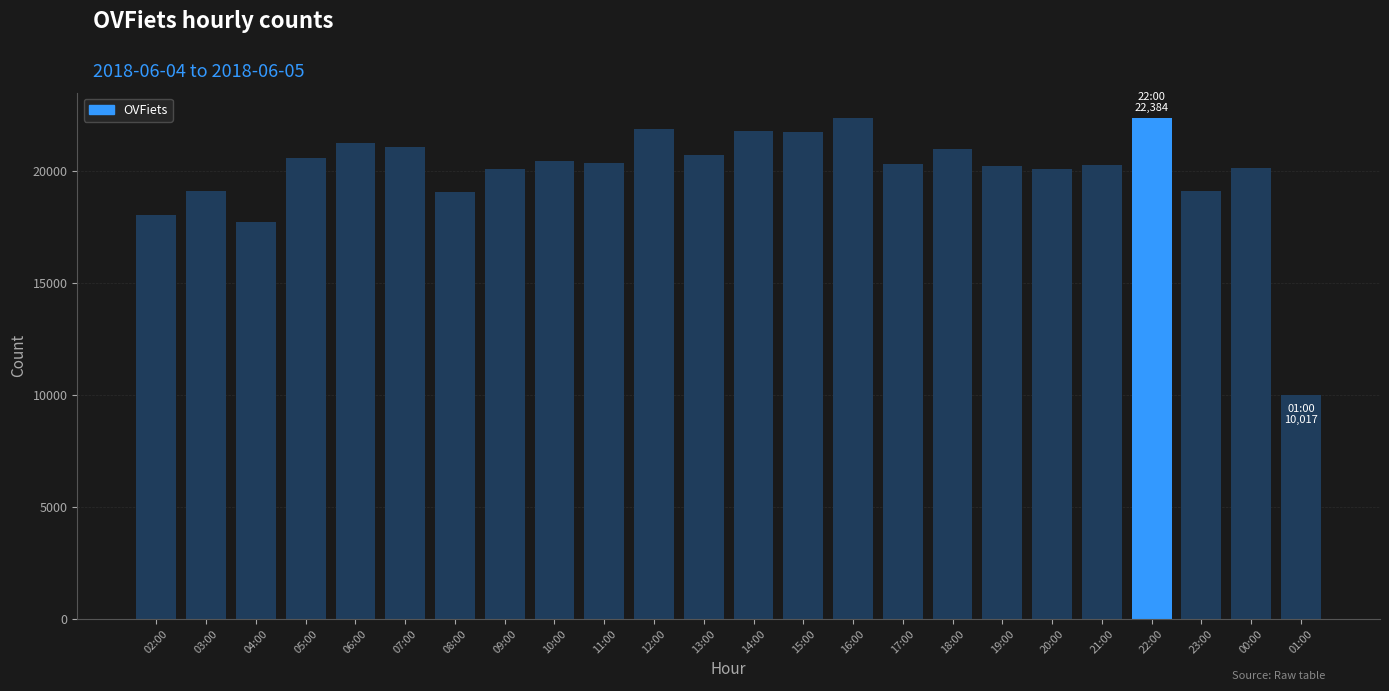

What is the approximate value at 12:00?

21863